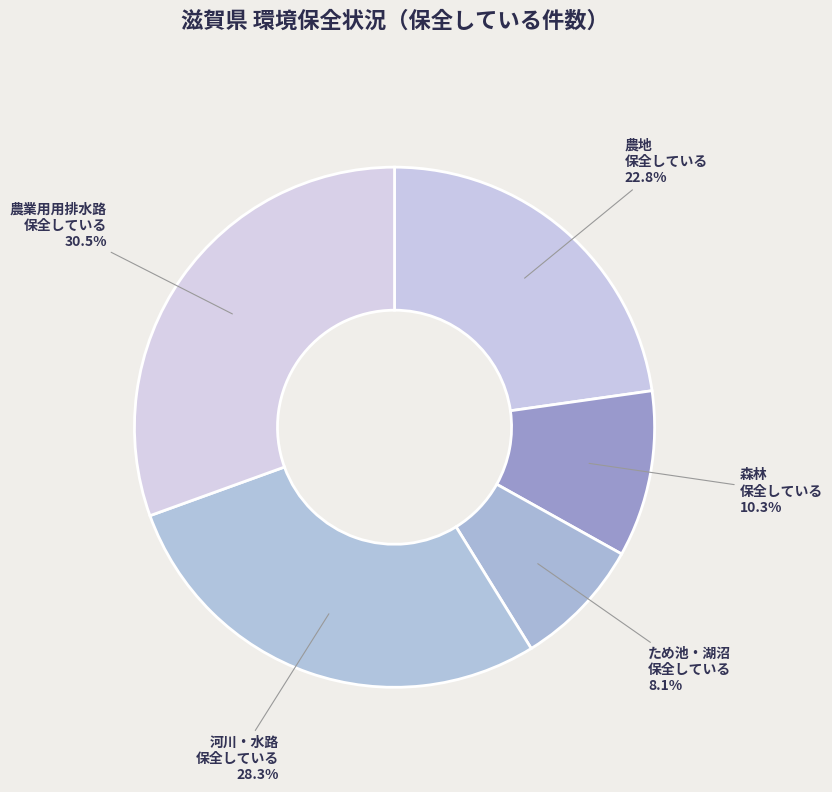

Does any single category account for the majority?

No